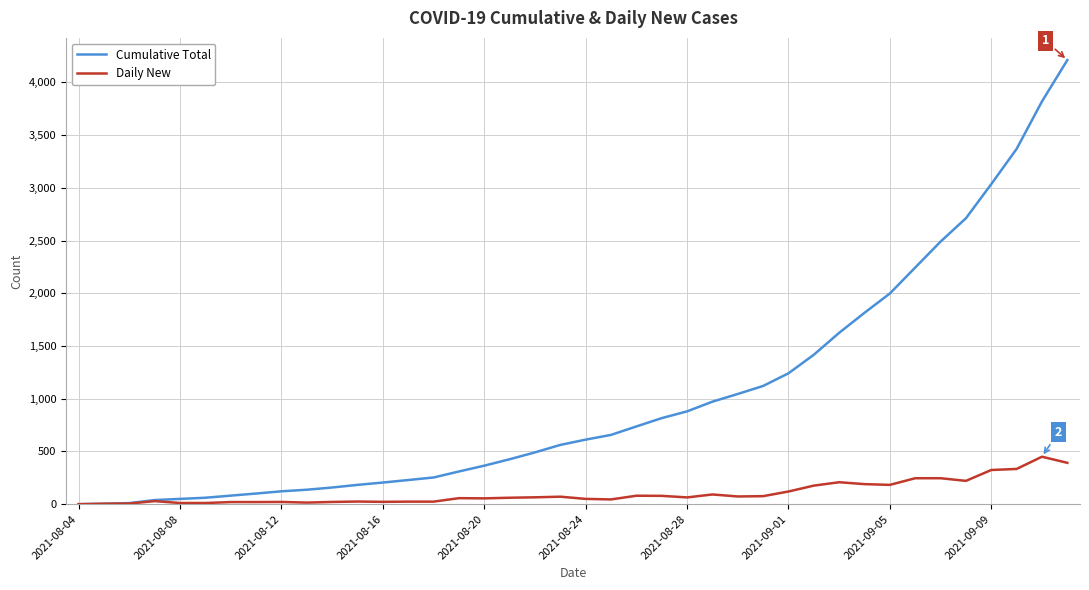

List the series in order of their peak value, highest first.

Cumulative Total, Daily New